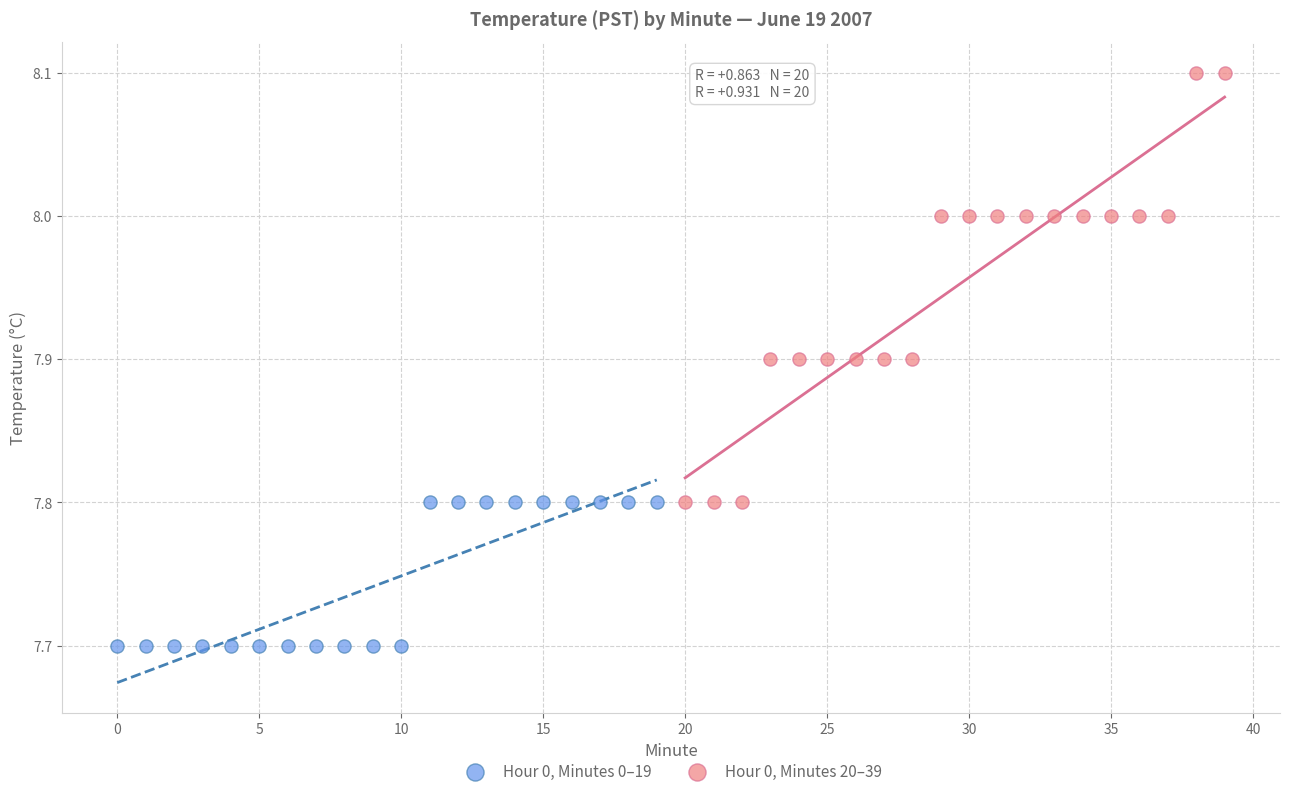

Which series contains the lowest Y value?

Hour 0, Minutes 0–19